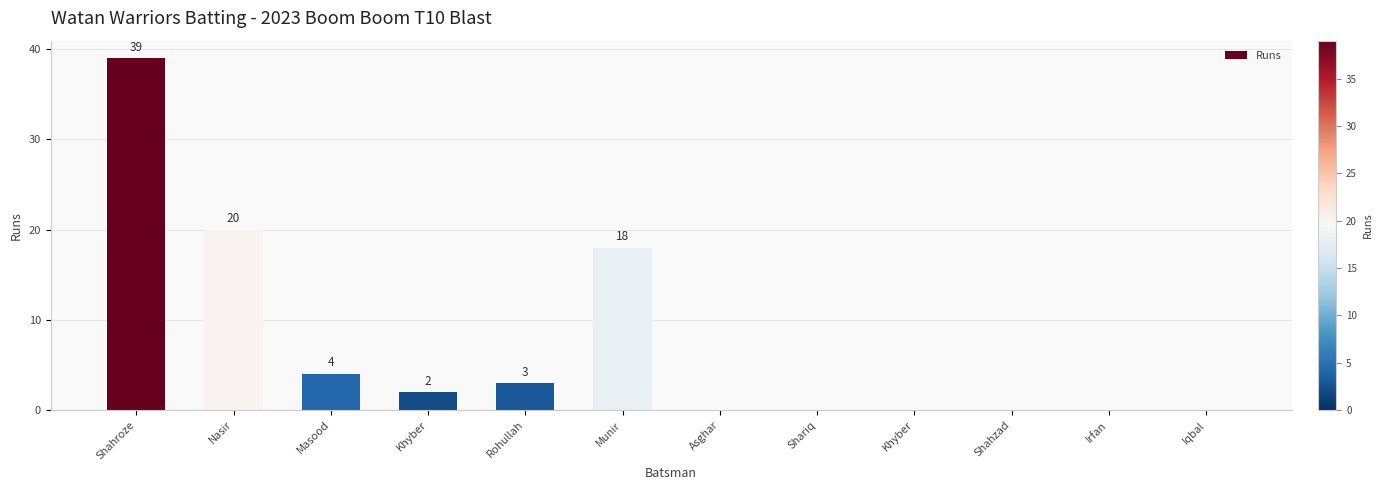

How many values are above zero?

6